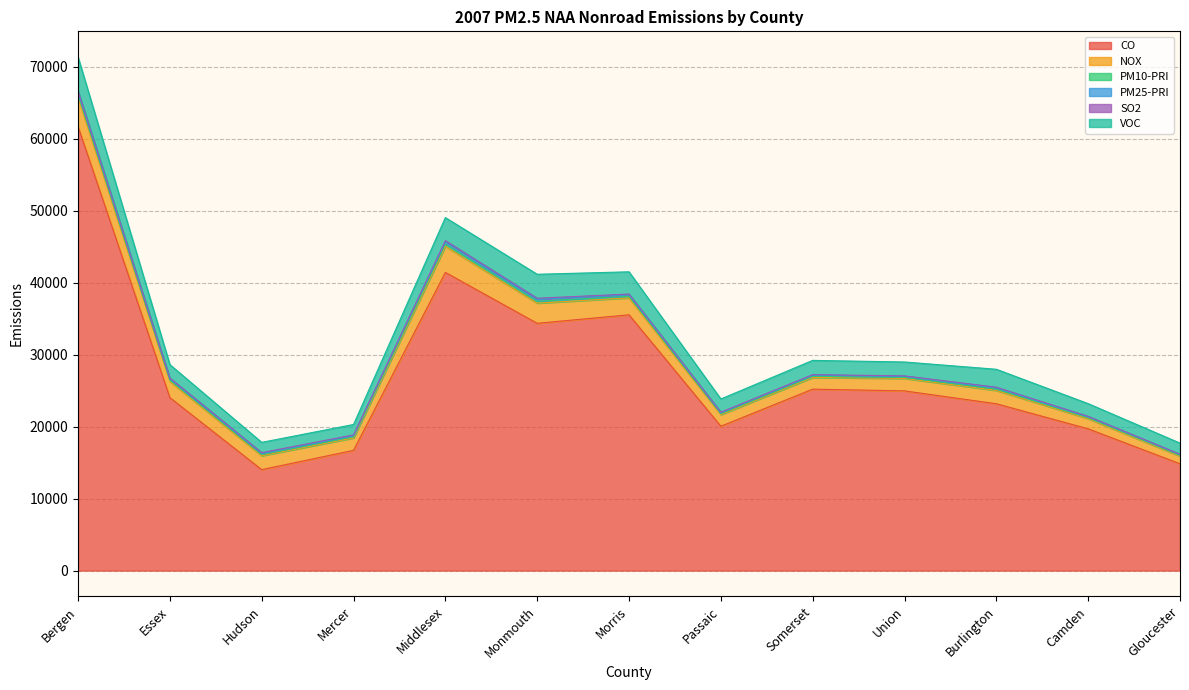

What is the difference between the maximum and minimum values in the PM10-PRI series?

246.9